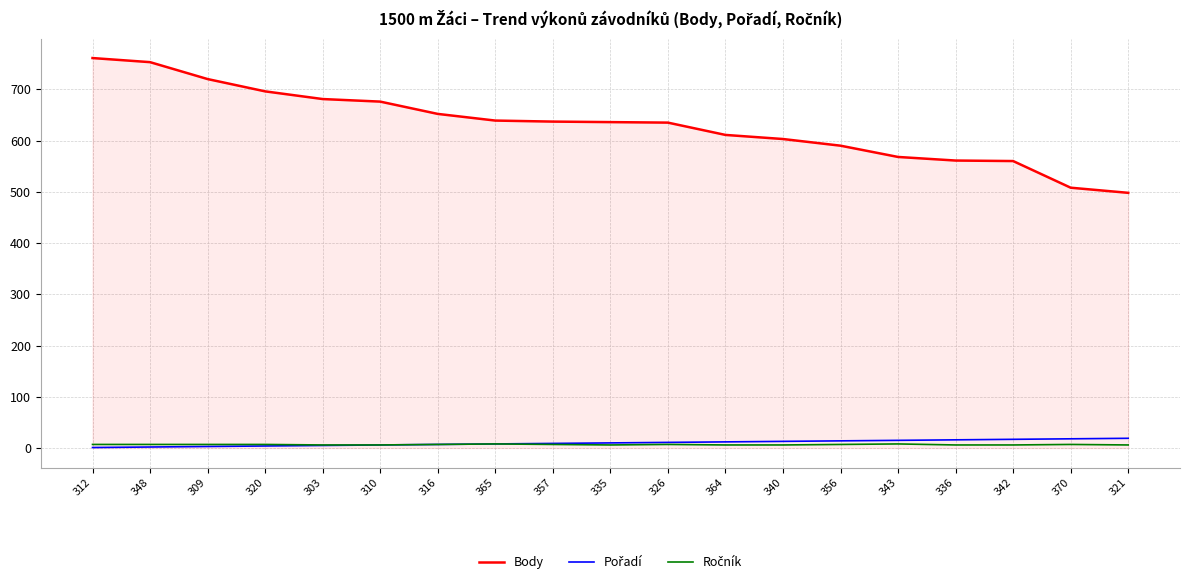

At how many categories does at least one series exceed 342?

19